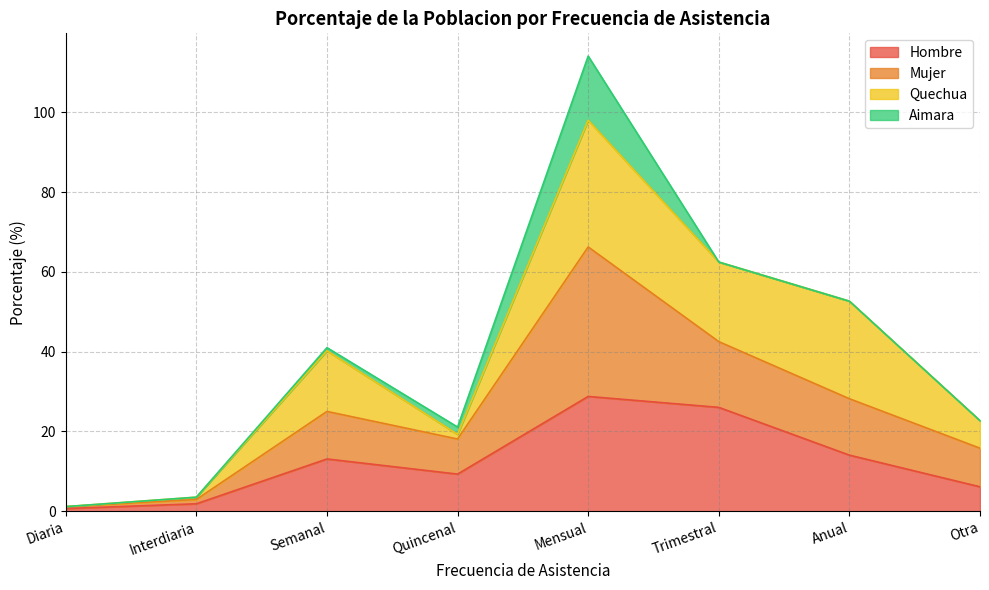

Where does the Hombre series first go above 13?

Semanal